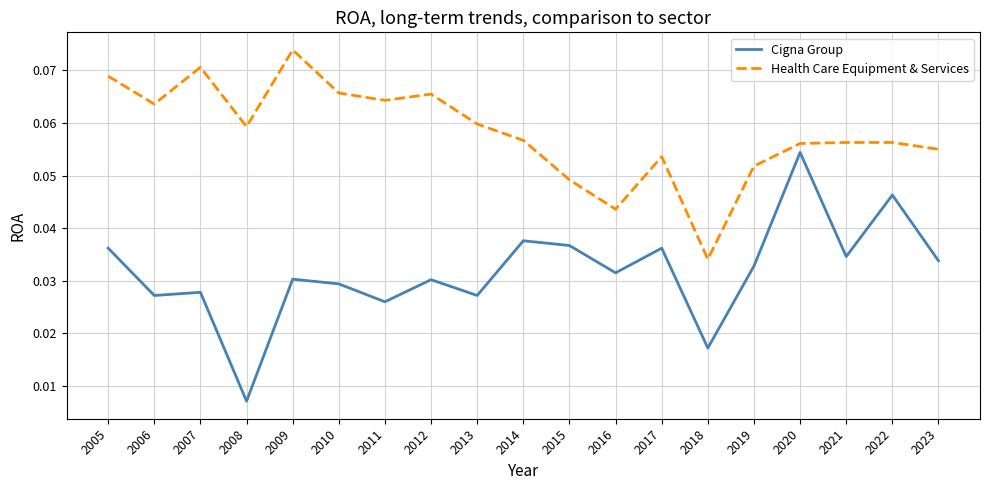

True or false: Cigna Group and Health Care Equipment & Services cross at least once.

False